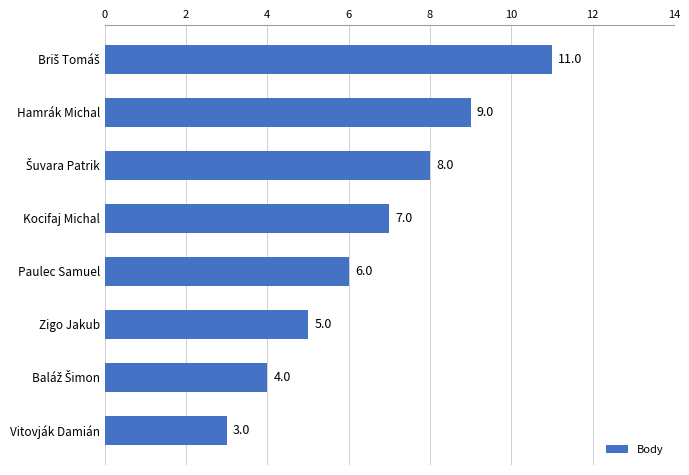

What is the average value?

7